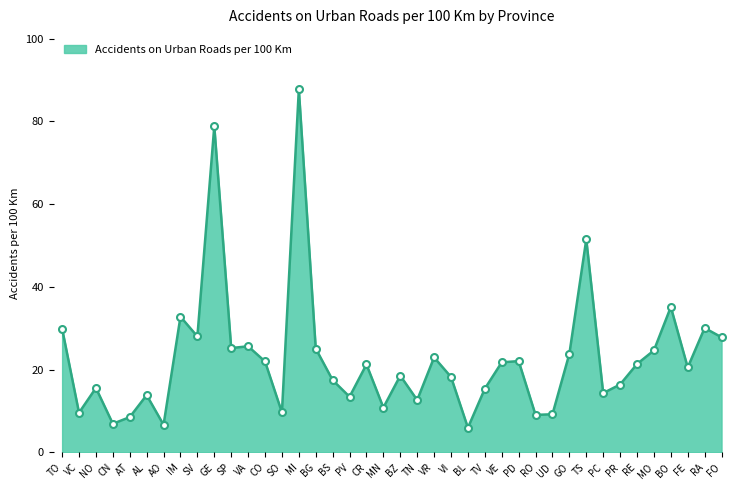

Where does the data first go above 21?

TO